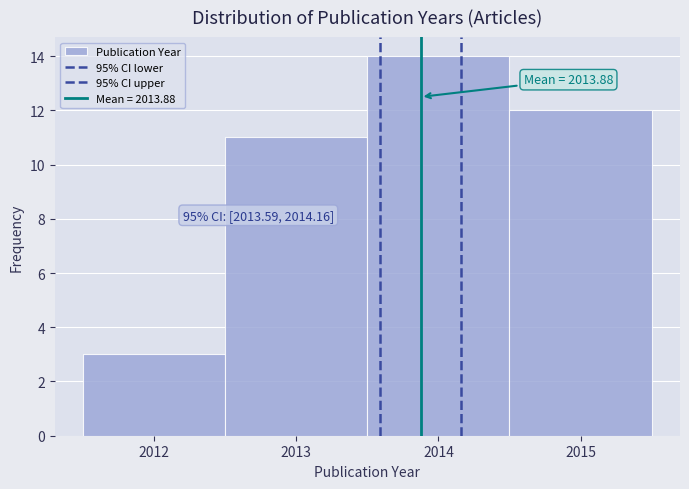

Over which range of the x-axis is the bar tallest?

2013.5 to 2014.5